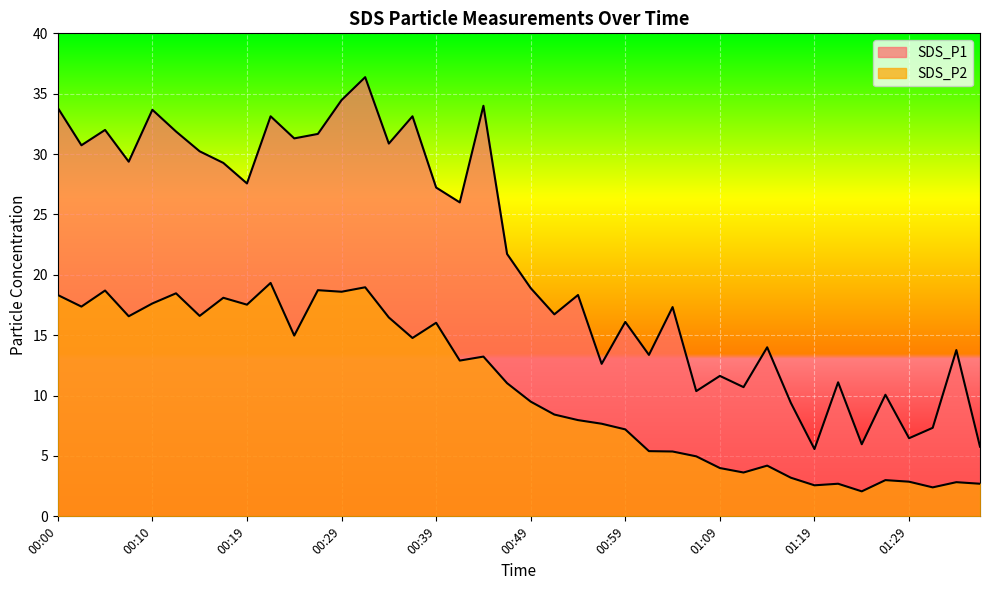

How many values in the SDS_P2 series exceed 11?

20